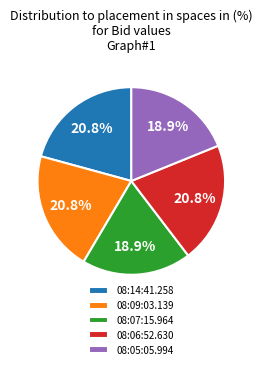

Between 08:14:41.258 and 08:05:05.994, which is larger?

08:14:41.258